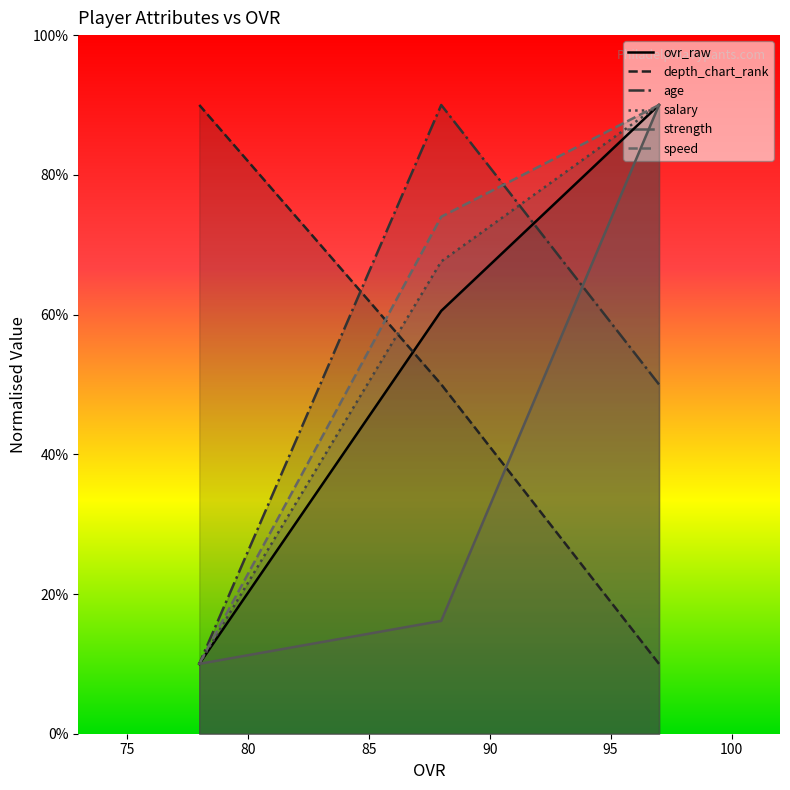

What are all the series names shown in the legend?

ovr_raw, depth_chart_rank, age, salary, strength, speed